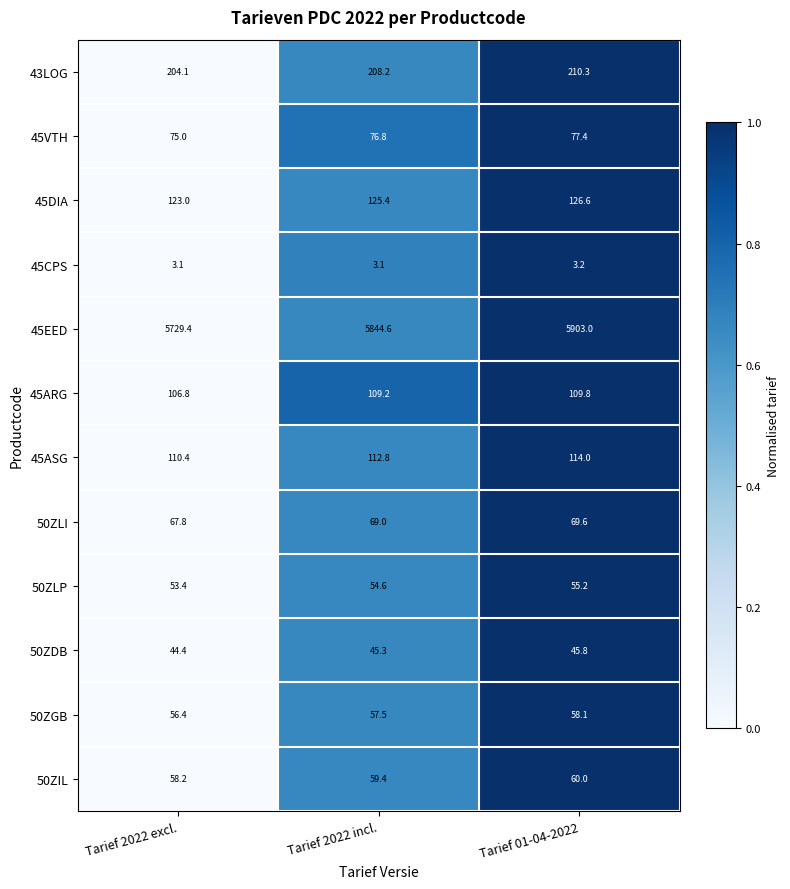

Which series changed the most between Tarief 2022 incl. and Tarief 01-04-2022?

45EED